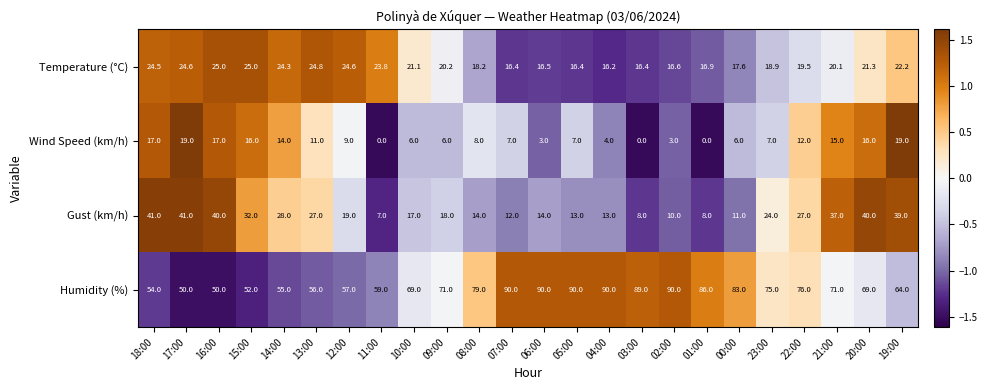

At which category is the sum across all series the highest?

20:00